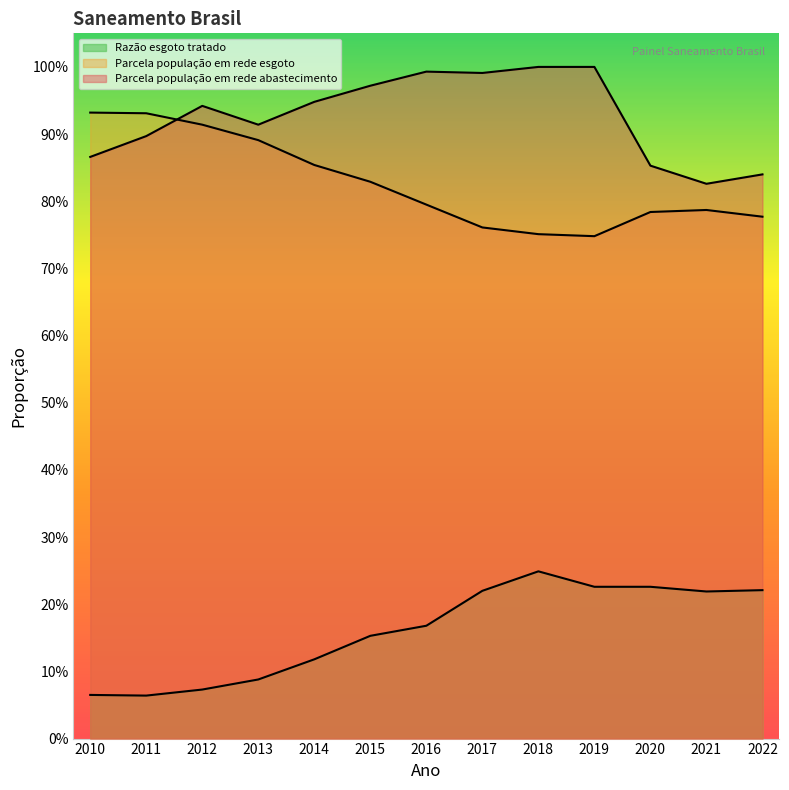

How many data points does each series have?

13